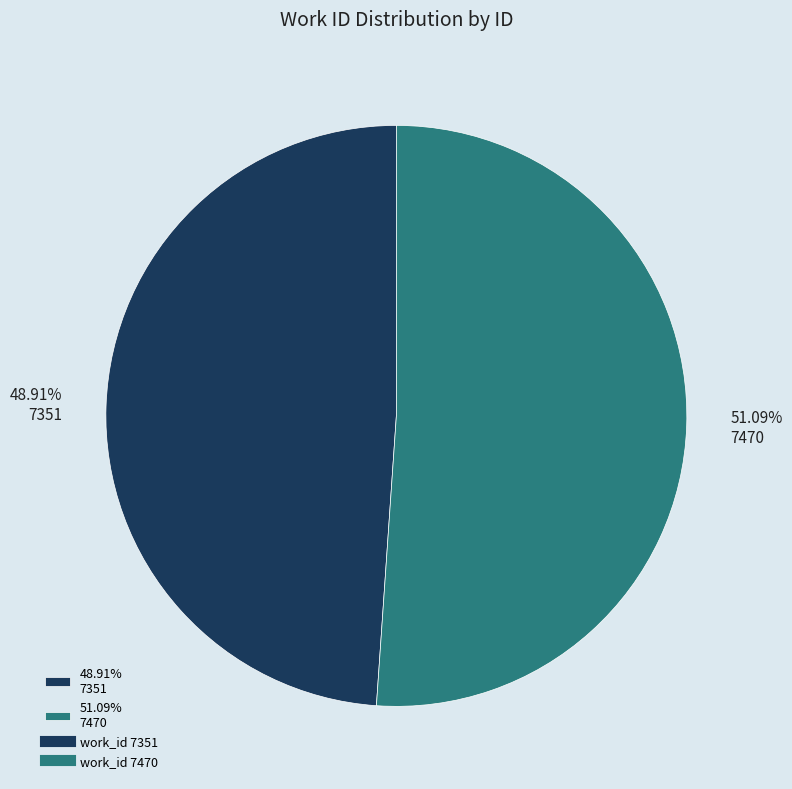

Which category has the smallest portion of the pie?

48.91% 7351